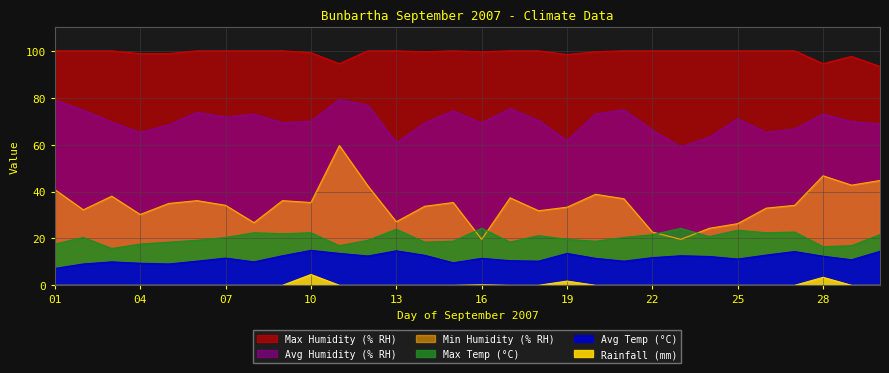

At how many categories does at least one series exceed 48?

30